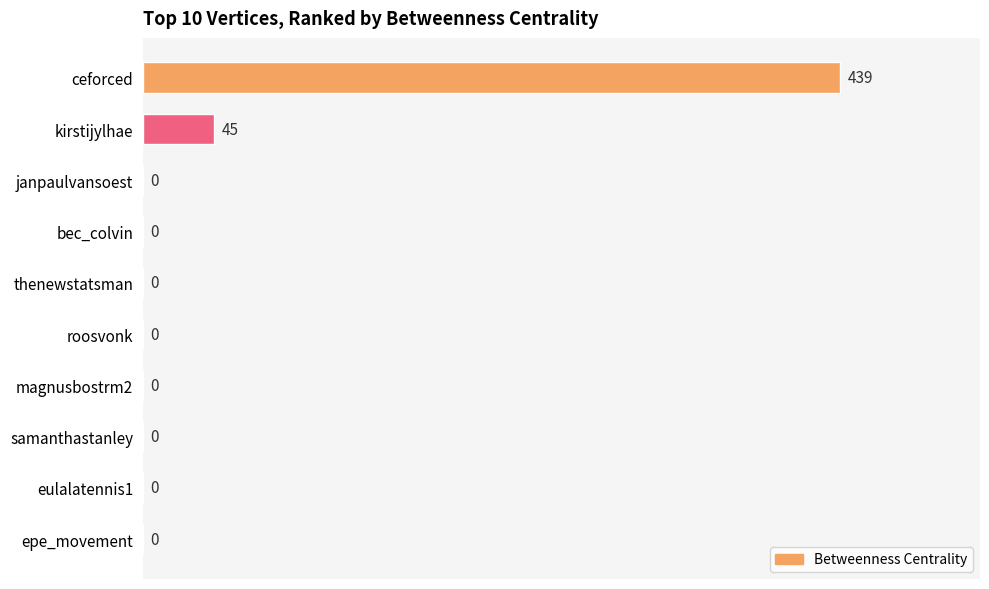

The value at epe_movement is 230. True or false?

False